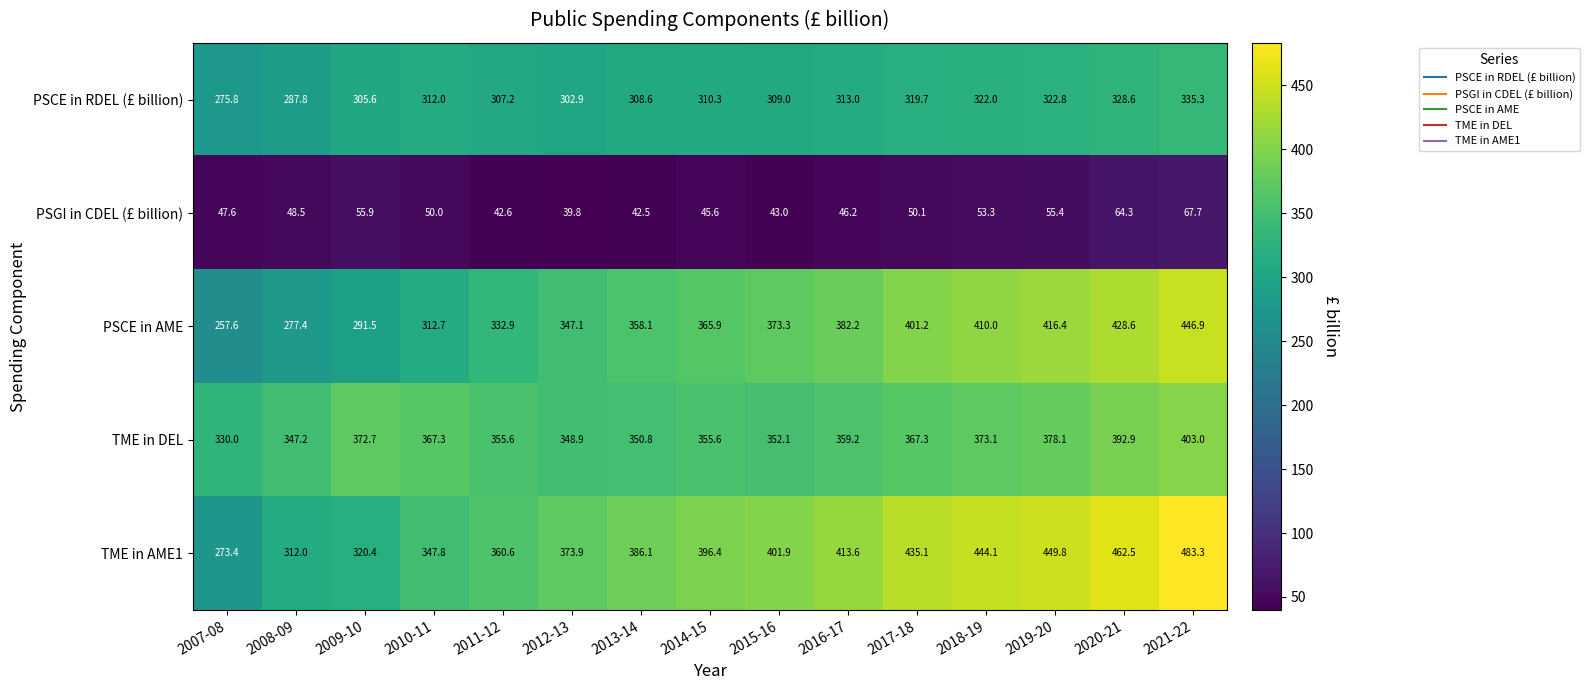

Which label corresponds to the smallest value in the chart?

2012-13